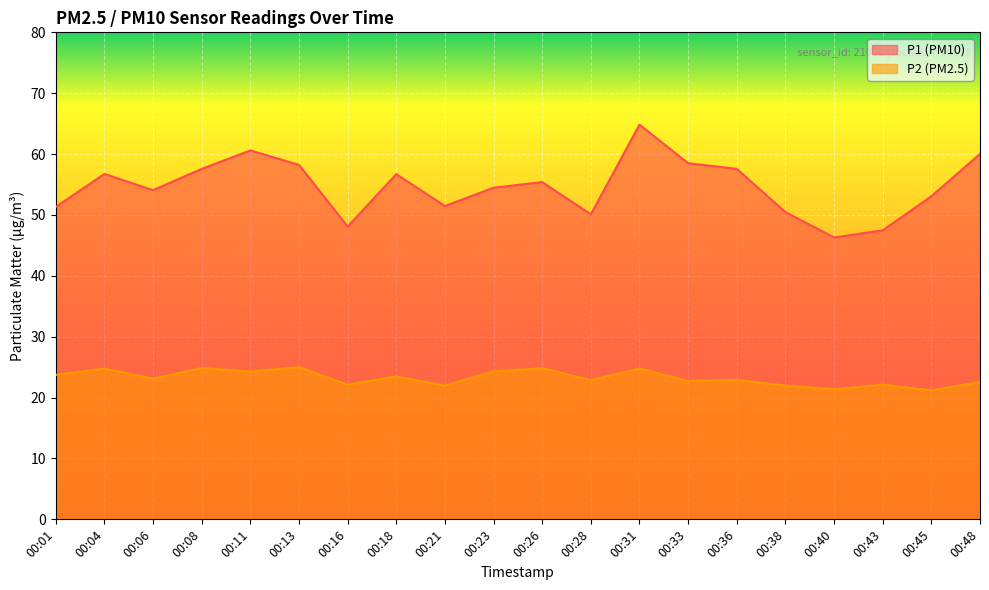

At 00:28, list the series in order from largest to smallest.

P1 (PM10), P2 (PM2.5)